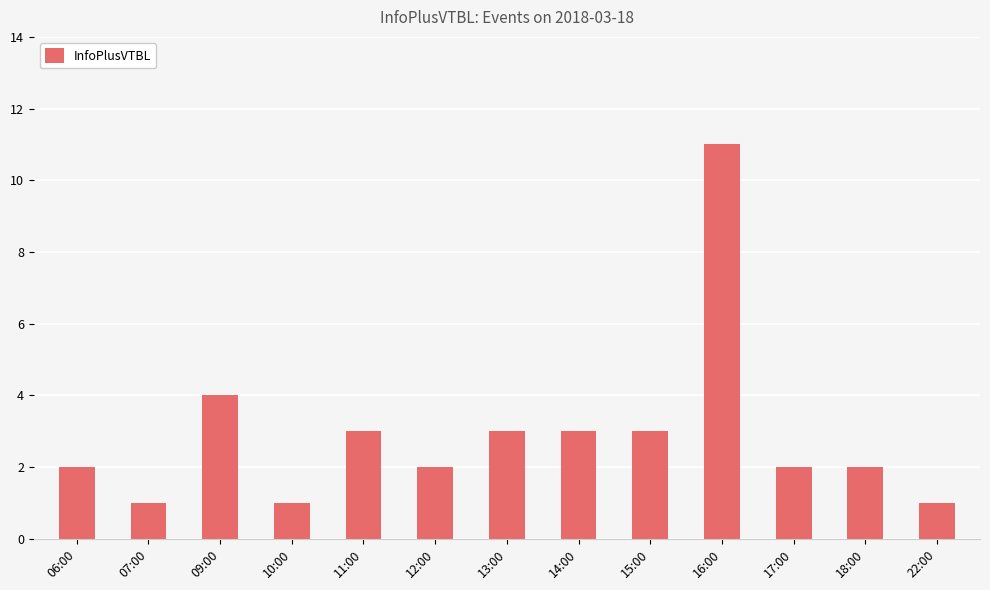

True or false: the data shows 7 at 09:00.

False